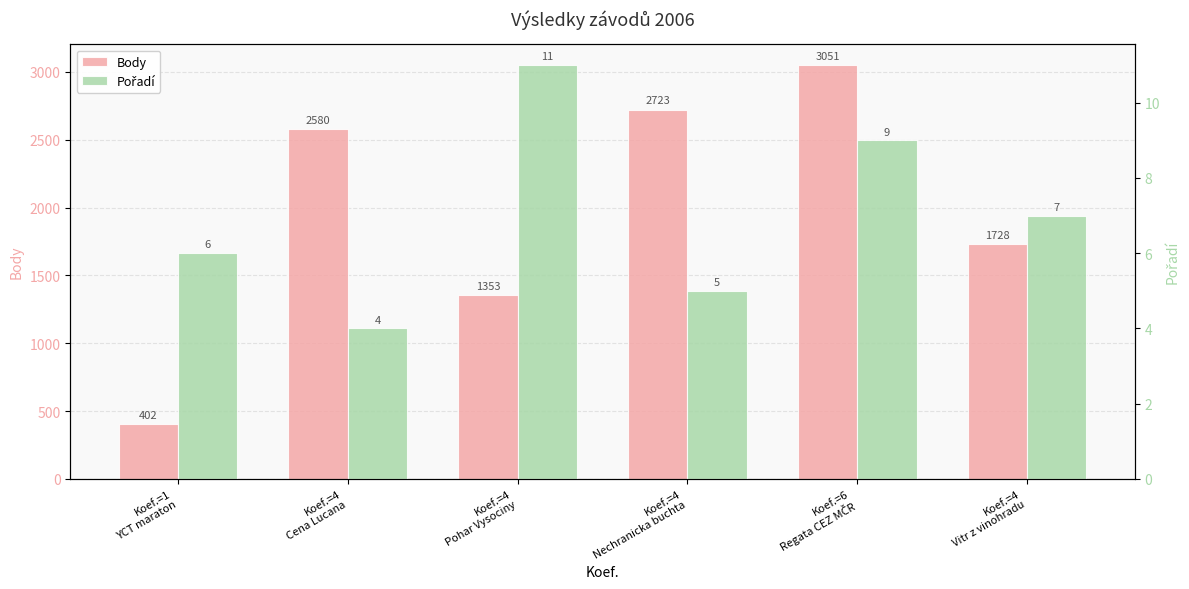

At which label does Pořadí reach its minimum?

Koef.=4
Cena Lucana